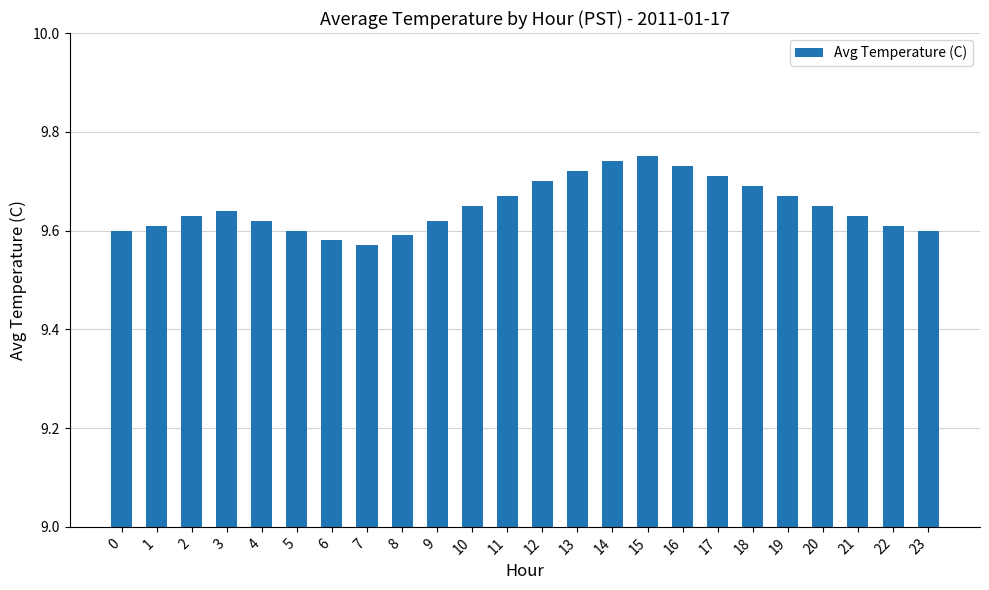

Count the number of data series in this chart.

1